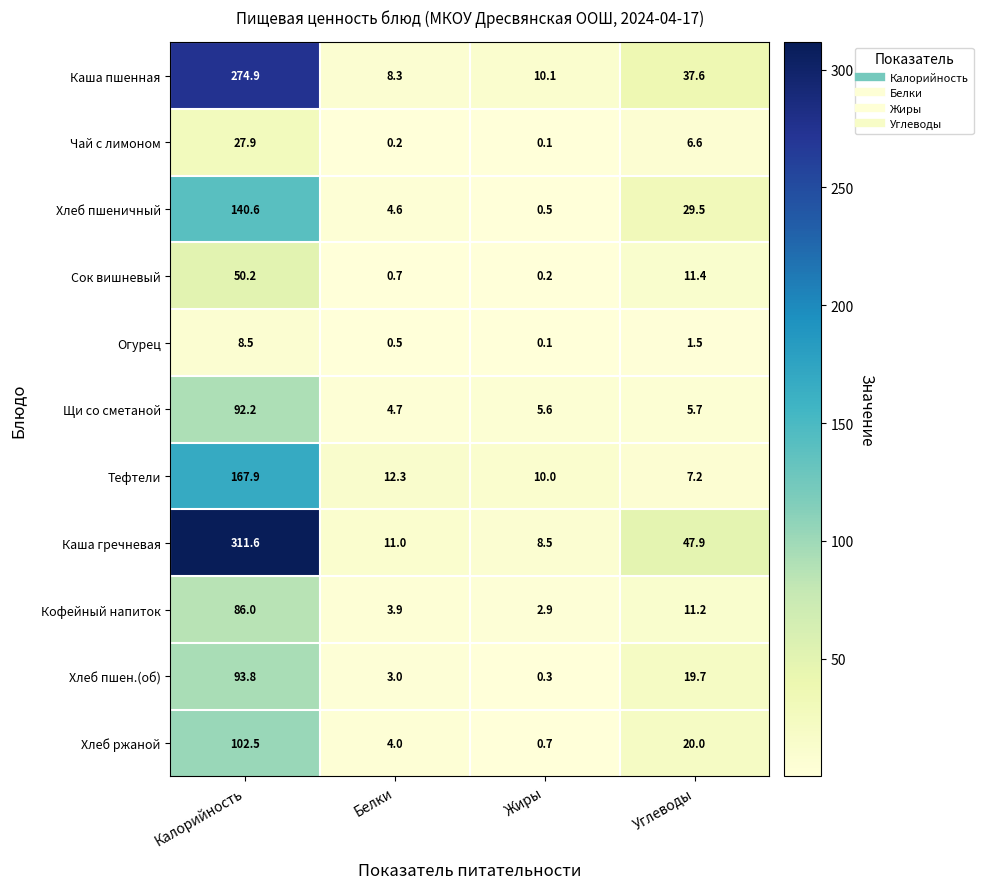

At which category does the chart reach its peak across all series?

Калорийность